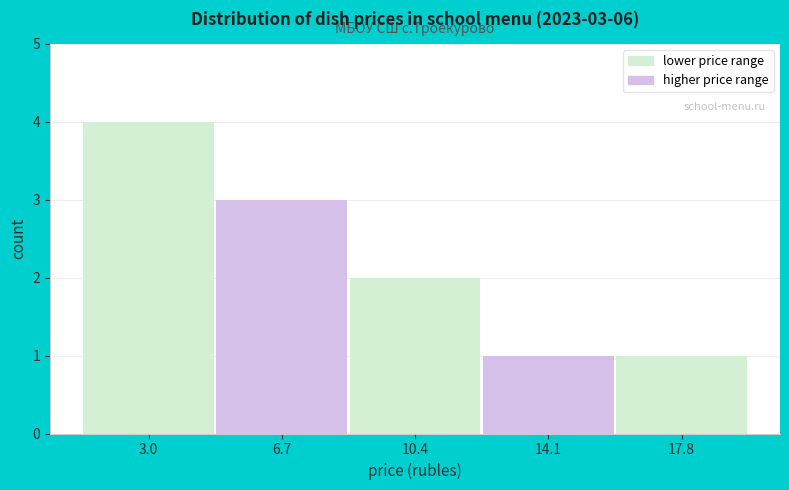

Over which range of the x-axis is the bar tallest?

1.0 to 5.0